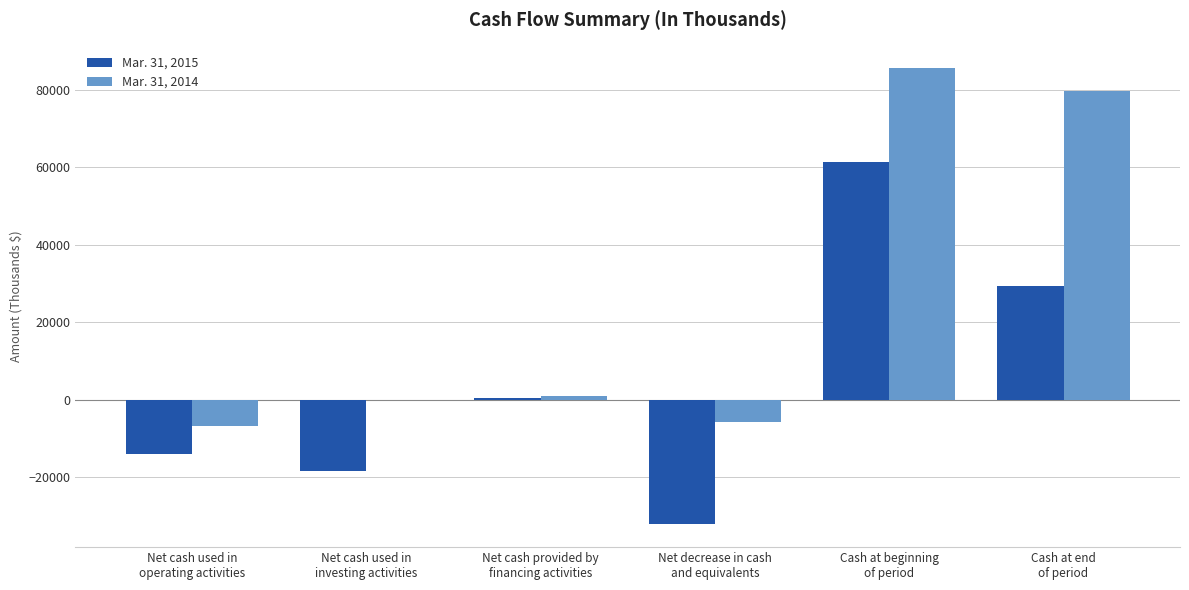

Which series has the largest total across all categories?

Mar. 31, 2014